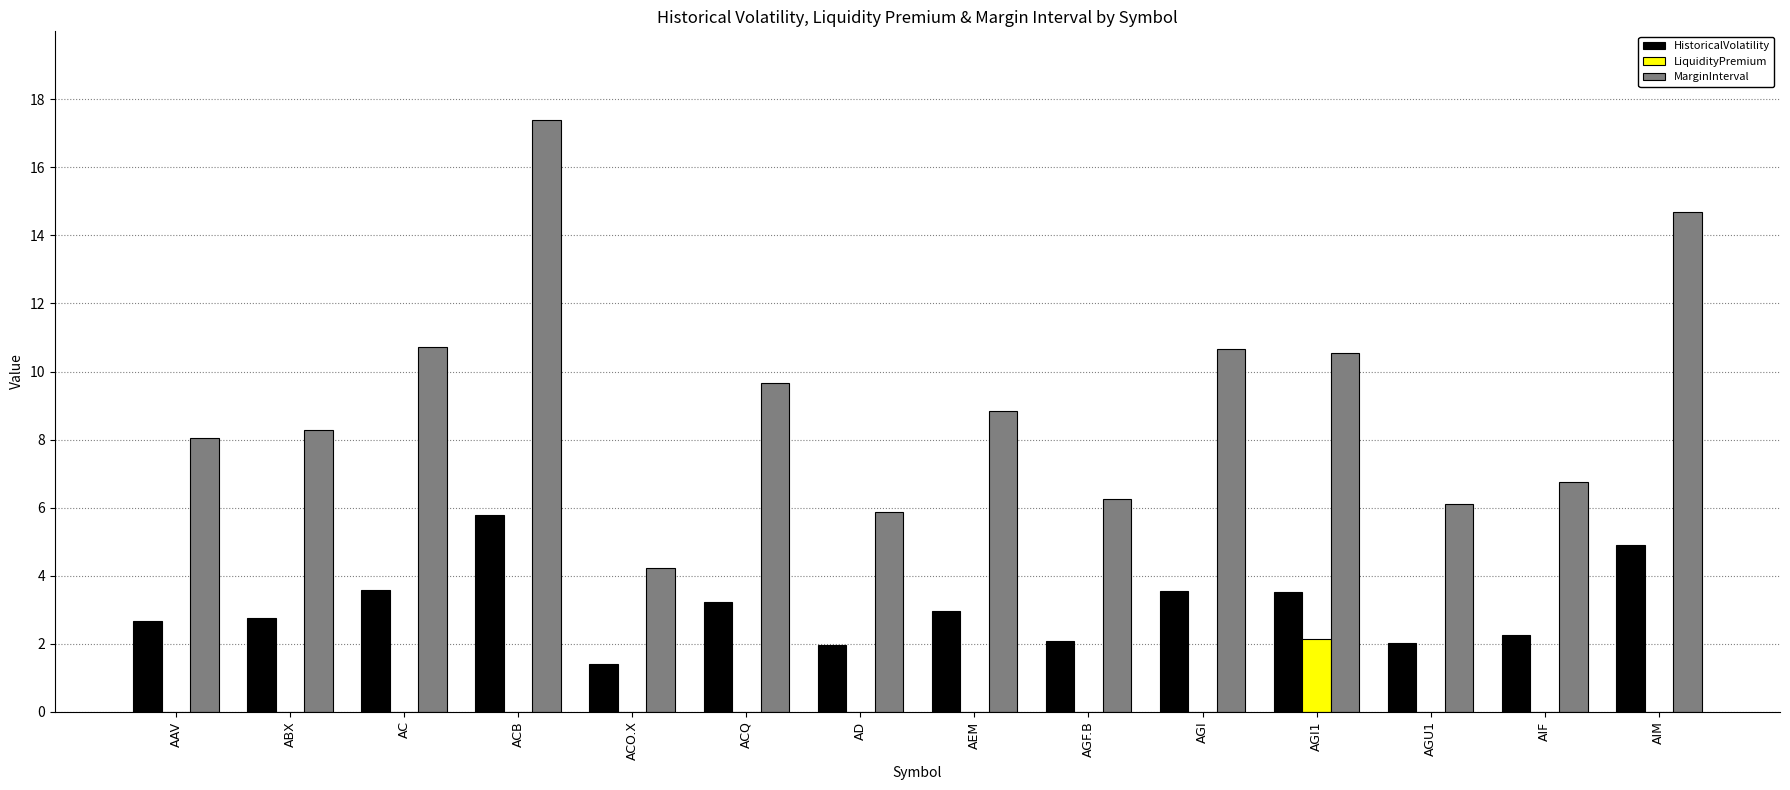

At which category is the sum across all series the highest?

ACB